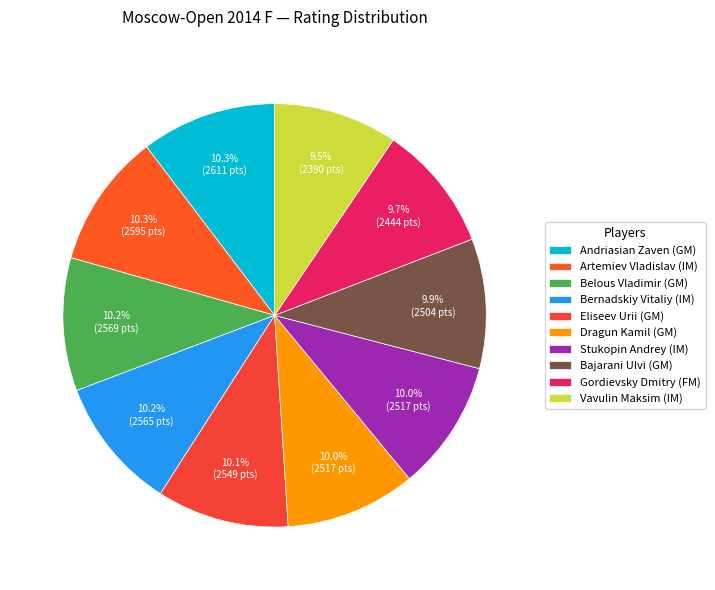

How many slices are in this pie chart?

10